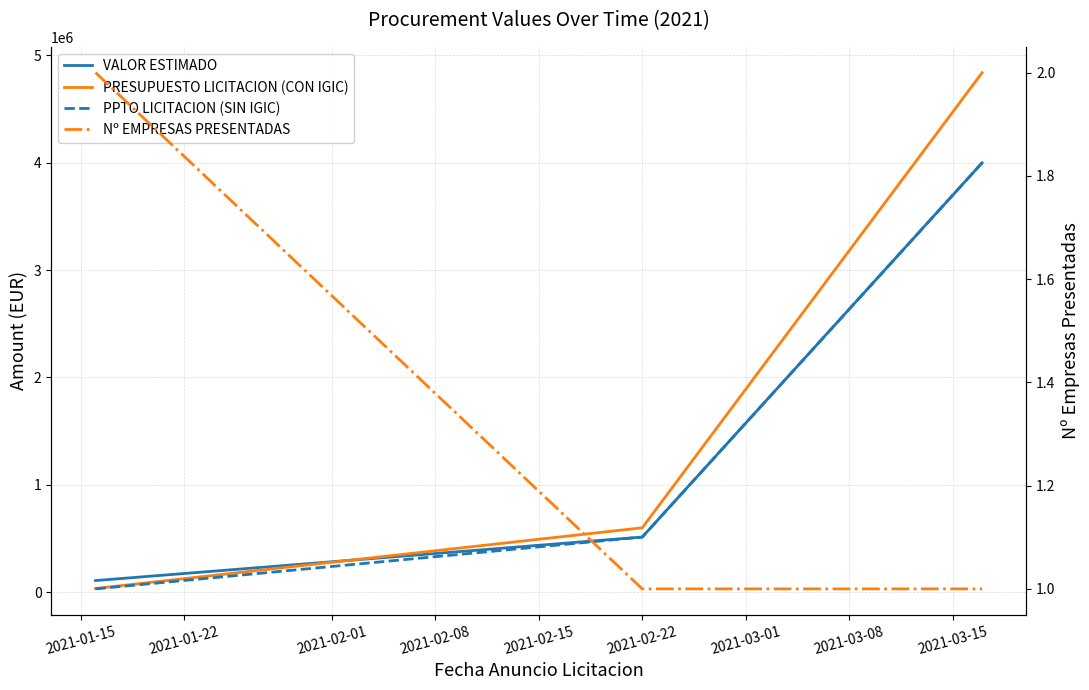

Which series has the largest total across all categories?

PRESUPUESTO LICITACION (CON IGIC)